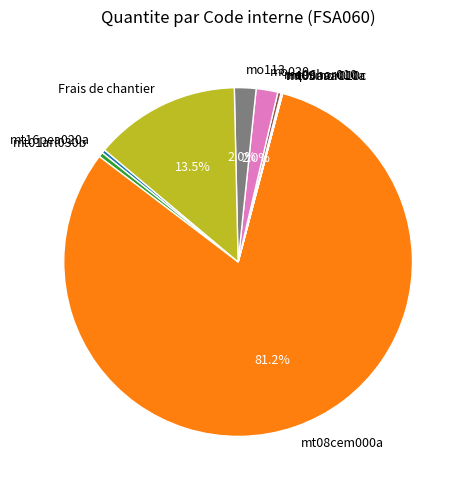

Is it true that mt08cem000a is 81% of the pie?

True